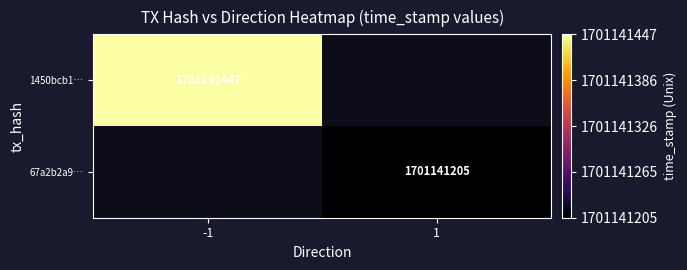

List the series in order of their peak value, highest first.

1450bcb16dd4a57dc4707619e0772ac558c9543, 67a2b2a9cf122afccecd68332dfbd0bcbdc64a2